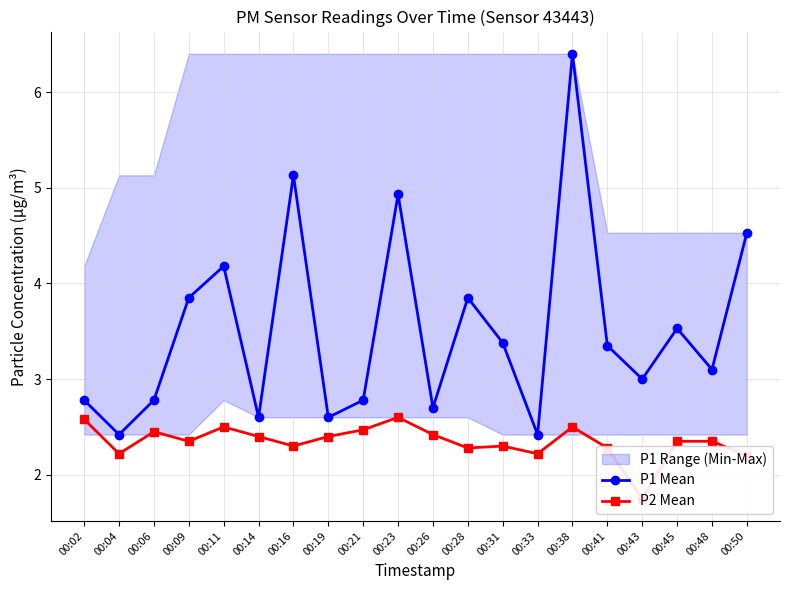

Which series has the largest total across all categories?

P1 Mean